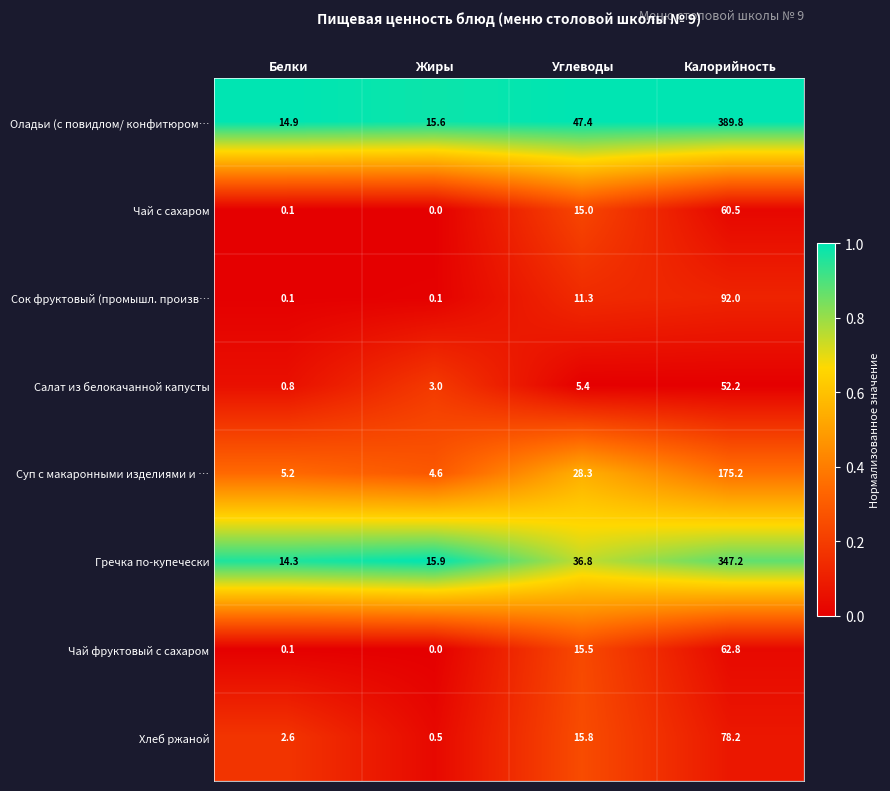

What is the difference between the highest and lowest values at Калорийность?

337.6